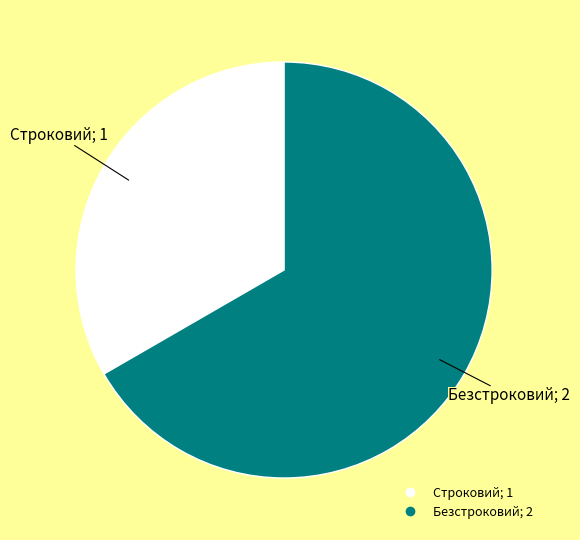

Which has a higher value, Строковий or Безстроковий?

Безстроковий